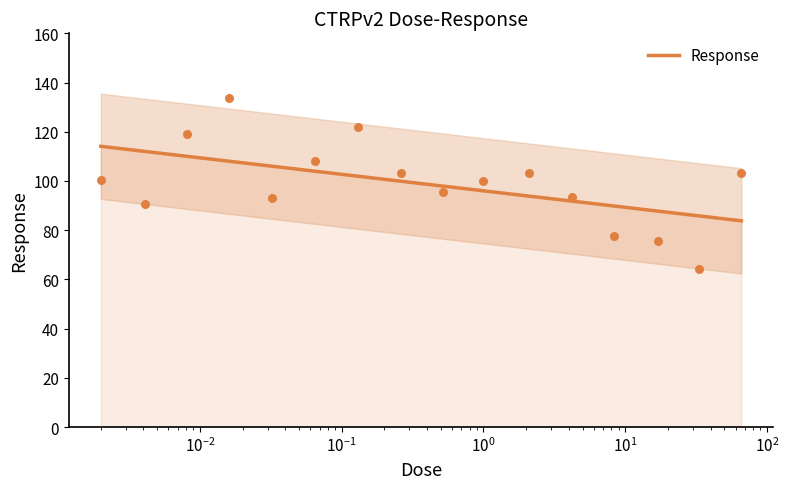

What is the change in value from 0.065 to 66.0?

-4.8